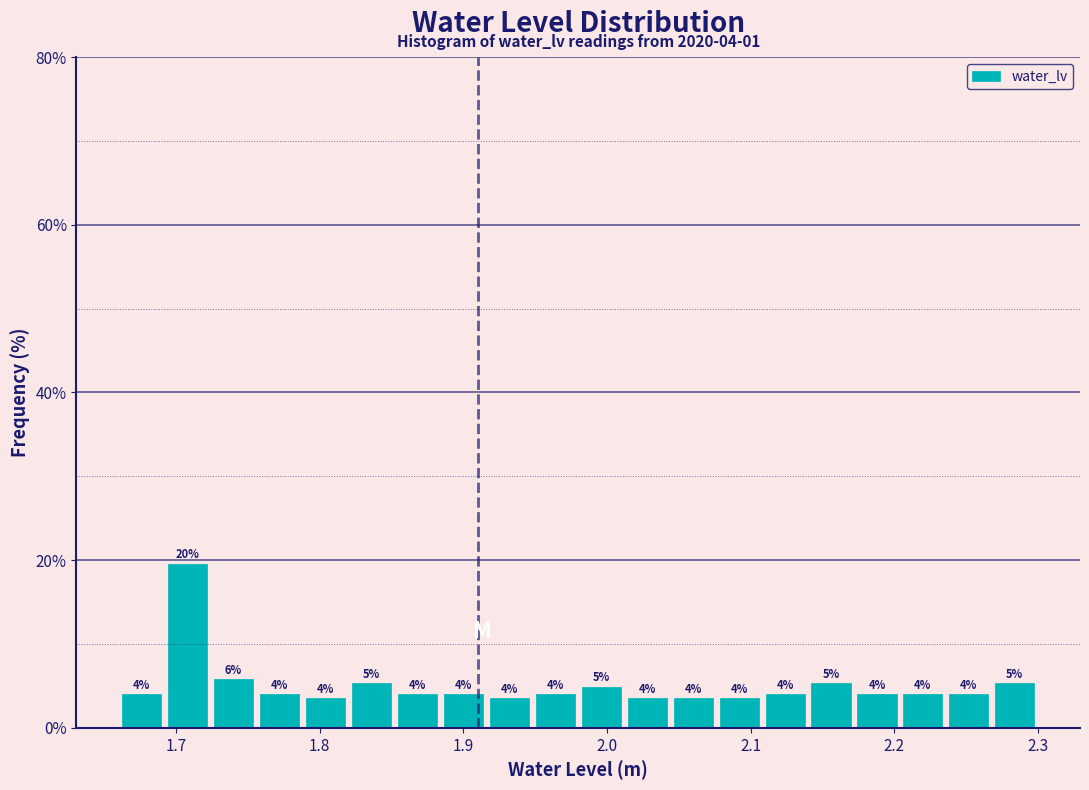

Read against the x-axis, roughly where is the centre of the tallest bar?

1.71